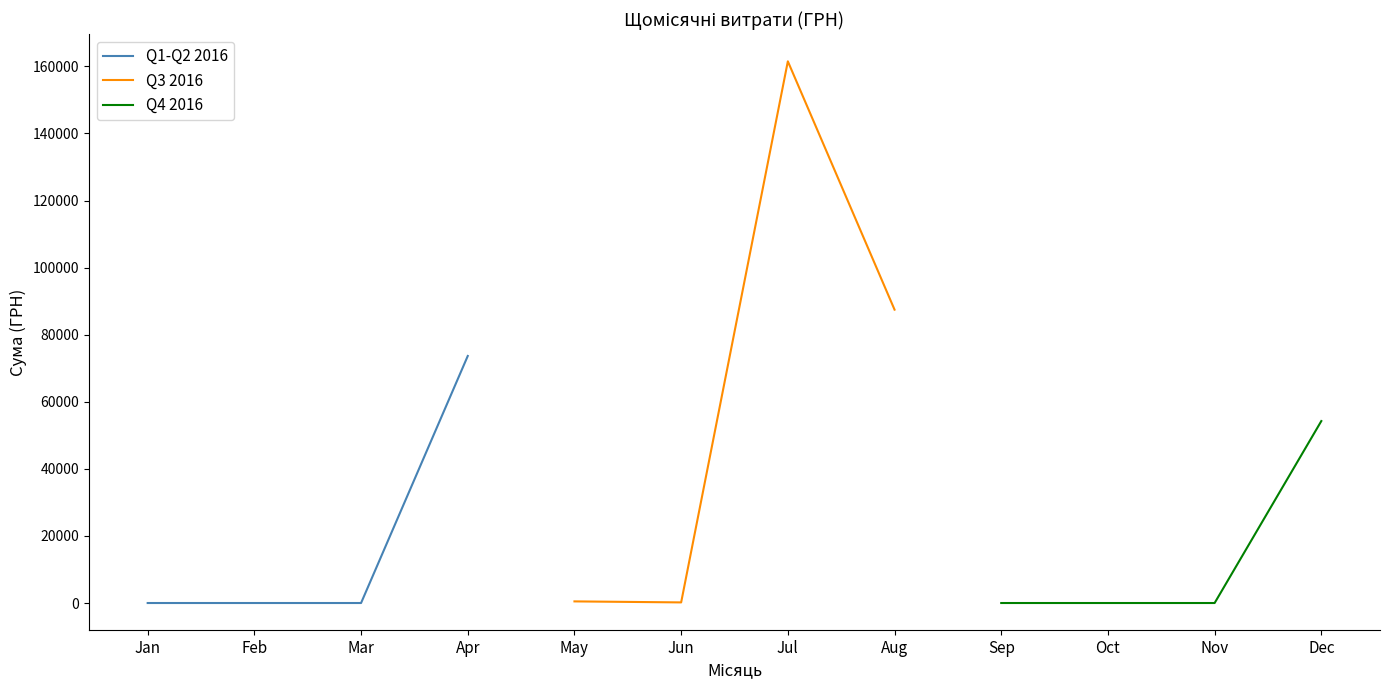

True or false: Q1-Q2 2016 and Q3 2016 cross at least once.

False